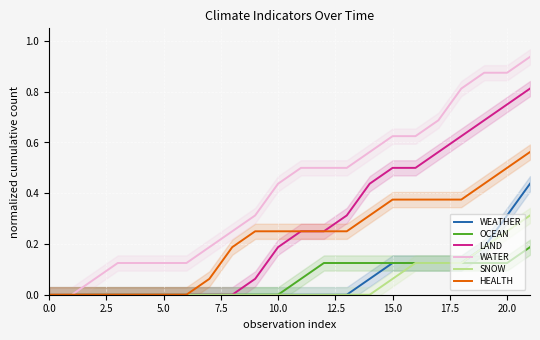

The value of OCEAN at 0.0 is -0.1. True or false?

False